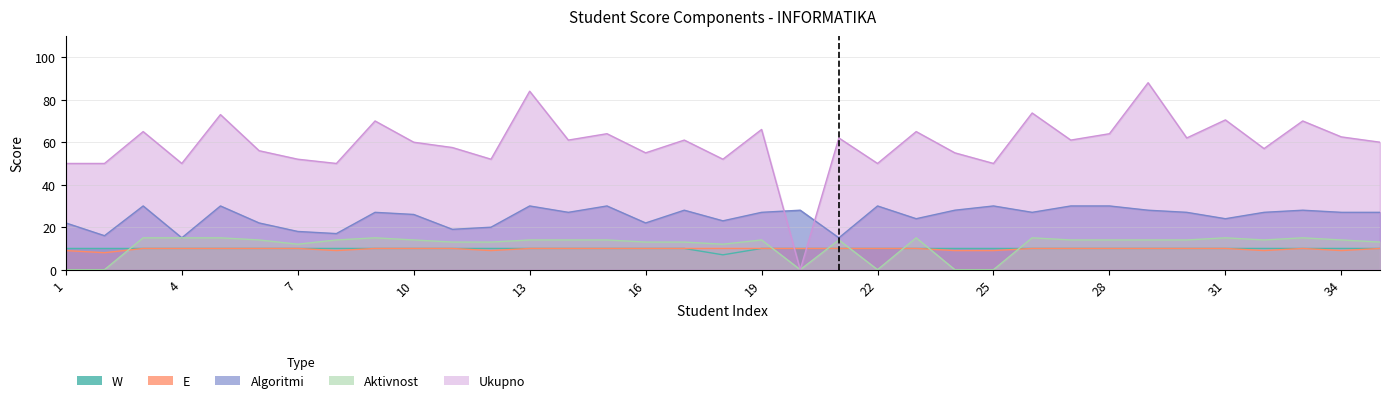

Reading right to left, list all the values displayed in this chart.

W: 35=10.0	34=10.0	33=10.0	32=10.0	31=10.0	30=10.0	29=10.0	28=10.0	27=10.0	26=10.0	25=10.0	24=10.0	23=10.0	22=10.0	21=10.0	20=10.0	19=10.0	18=7.0	17=10.0	16=10.0	15=10.0	14=10.0	13=10.0	12=10.0	11=10.0	10=10.0	9=10.0	8=10.0	7=10.0	6=10.0	5=10.0	4=10.0	3=10.0	2=10.0	1=10.0
E: 35=10.0	34=9.0	33=10.0	32=9.0	31=10.0	30=10.0	29=10.0	28=10.0	27=10.0	26=10.0	25=9.0	24=9.0	23=10.0	22=10.0	21=10.0	20=10.0	19=10.0	18=10.0	17=10.0	16=10.0	15=10.0	14=10.0	13=10.0	12=9.0	11=10.0	10=10.0	9=10.0	8=9.0	7=10.0	6=10.0	5=10.0	4=10.0	3=10.0	2=8.0	1=9.0
Algoritmi: 35=27.0	34=27.0	33=28.0	32=27.0	31=24.0	30=27.0	29=28.0	28=30.0	27=30.0	26=27.0	25=30.0	24=28.0	23=24.0	22=30.0	21=15.0	20=28.0	19=27.0	18=23.0	17=28.0	16=22.0	15=30.0	14=27.0	13=30.0	12=20.0	11=19.0	10=26.0	9=27.0	8=17.0	7=18.0	6=22.0	5=30.0	4=15.0	3=30.0	2=16.0	1=22.0
Aktivnost: 35=13.0	34=14.0	33=15.0	32=14.0	31=15.0	30=14.0	29=14.0	28=14.0	27=14.0	26=15.0	25=0.0	24=0.0	23=15.0	22=0.0	21=14.0	20=0.0	19=14.0	18=12.0	17=13.0	16=13.0	15=14.0	14=14.0	13=14.0	12=13.0	11=13.0	10=14.0	9=15.0	8=14.0	7=12.0	6=14.0	5=15.0	4=15.0	3=15.0	2=0.0	1=0.0
Ukupno: 35=60.0	34=62.5	33=70.0	32=57.0	31=70.5	30=62.0	29=88.0	28=64.0	27=61.0	26=73.8	25=50.0	24=55.0	23=65.0	22=50.0	21=62.0	20=0.0	19=66.0	18=52.0	17=61.0	16=55.0	15=64.0	14=61.0	13=84.0	12=52.0	11=57.5	10=60.0	9=70.0	8=50.0	7=52.0	6=56.0	5=73.0	4=50.0	3=65.0	2=50.0	1=50.0